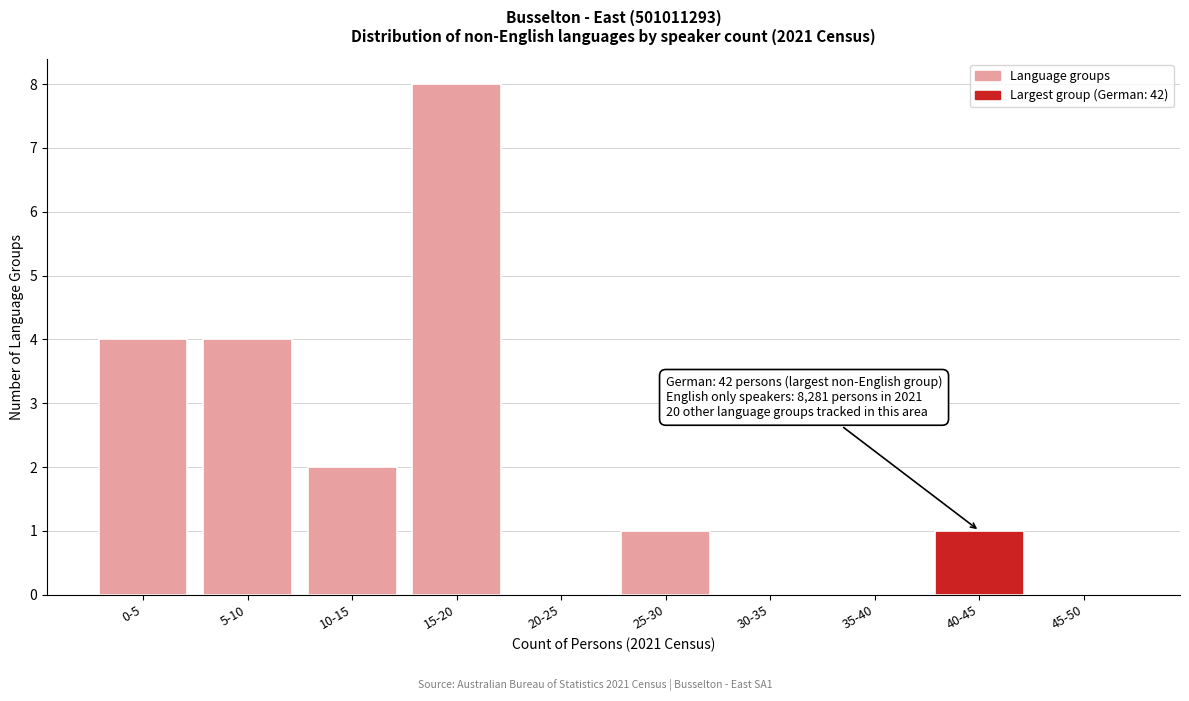

Reading left to right, extract all data points from this chart.

0-5=4	5-10=4	10-15=2	15-20=8	20-25=0	25-30=1	30-35=0	35-40=0	40-45=1	45-50=0